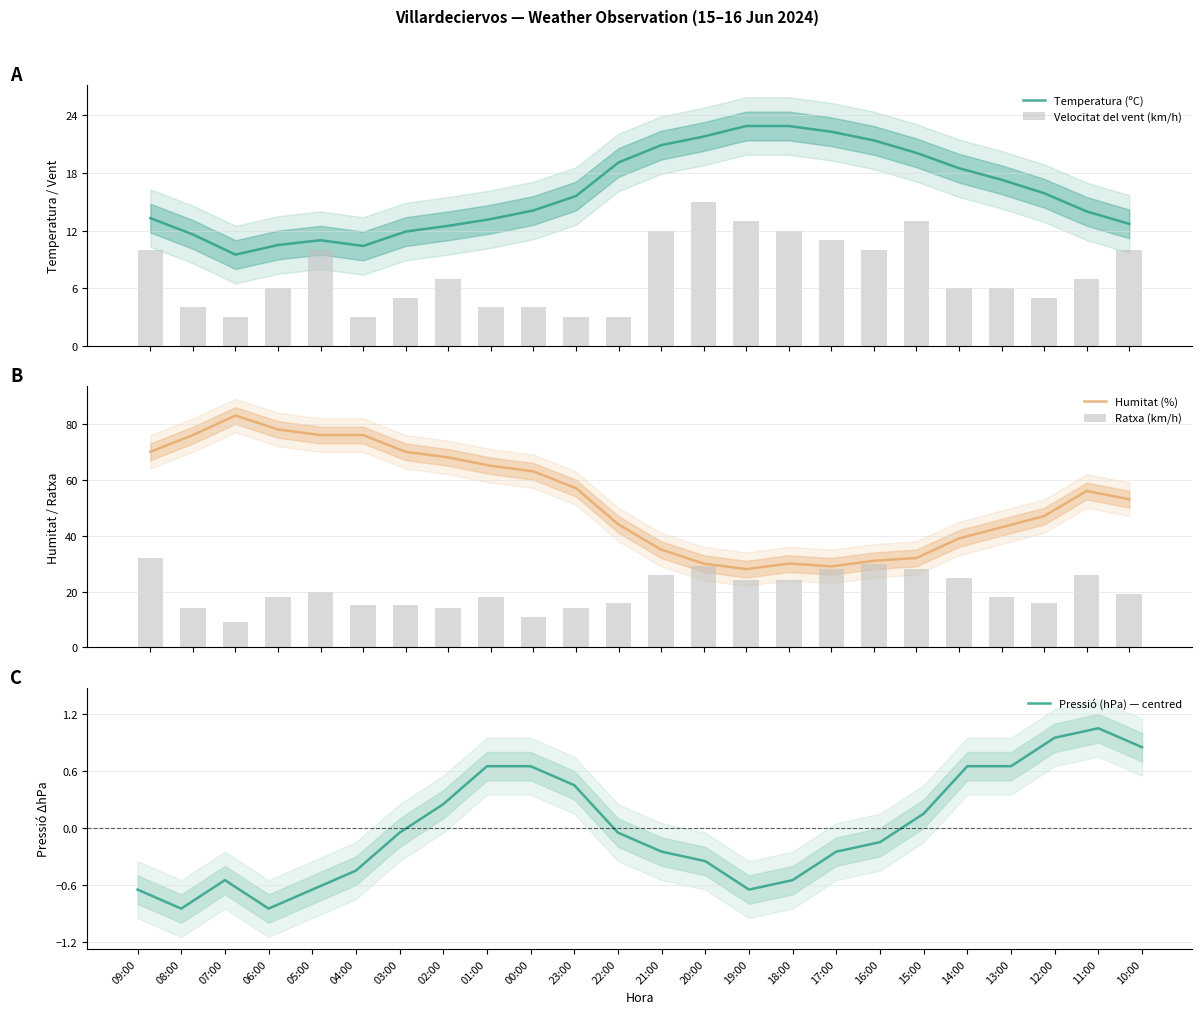

What is the spread (max minus min) of values at 12:00?

46.0